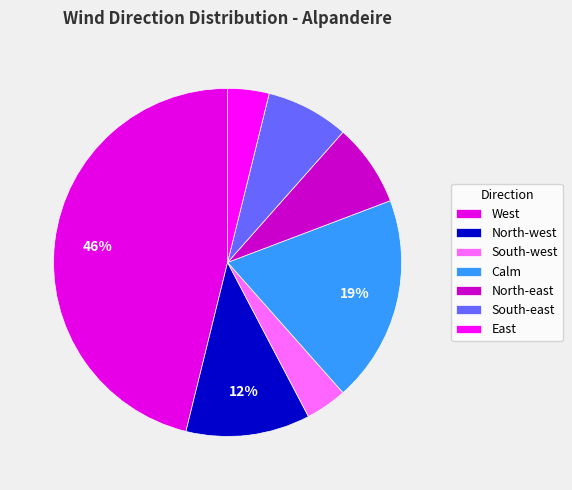

How many slices are in this pie chart?

7